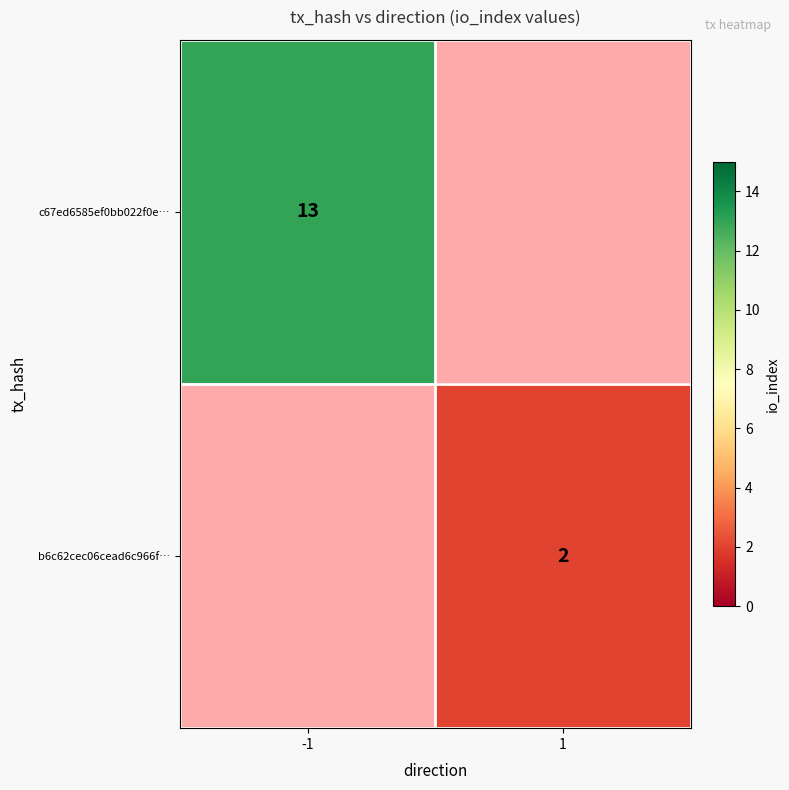

How many categories are shown in the chart?

2